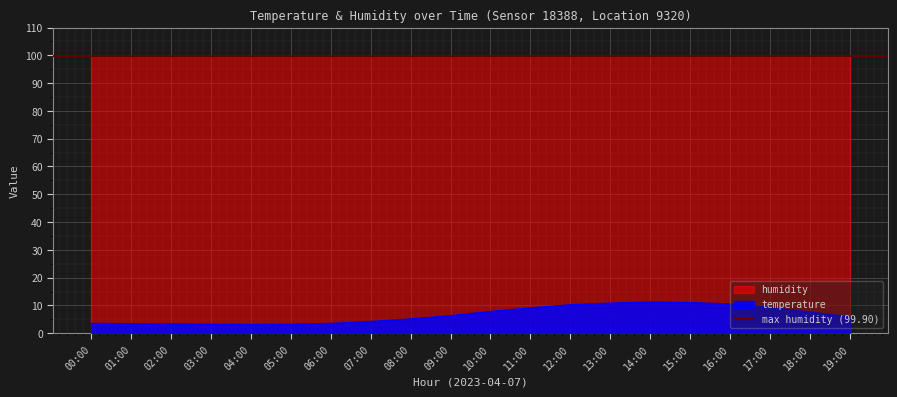

What is the maximum value for temperature?

11.2